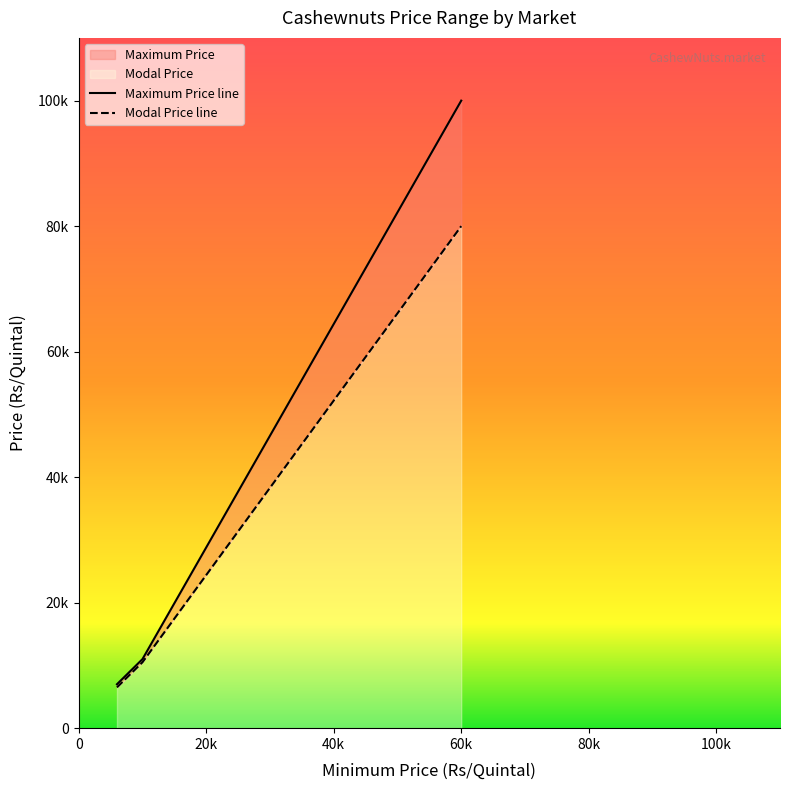

The Modal Price series shows 1689 at 6000. True or false?

False